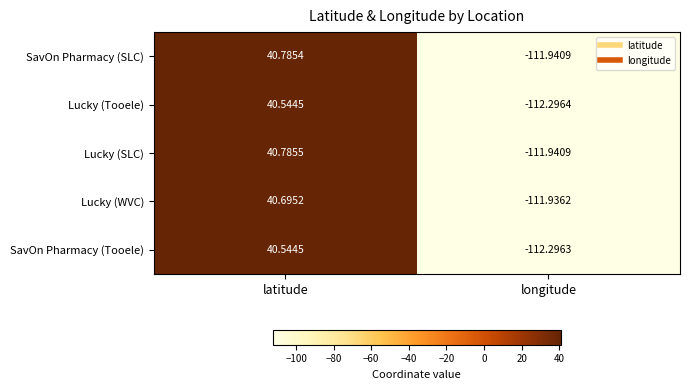

List the labels in order of SavOn Pharmacy (Tooele) value, smallest first.

longitude, latitude